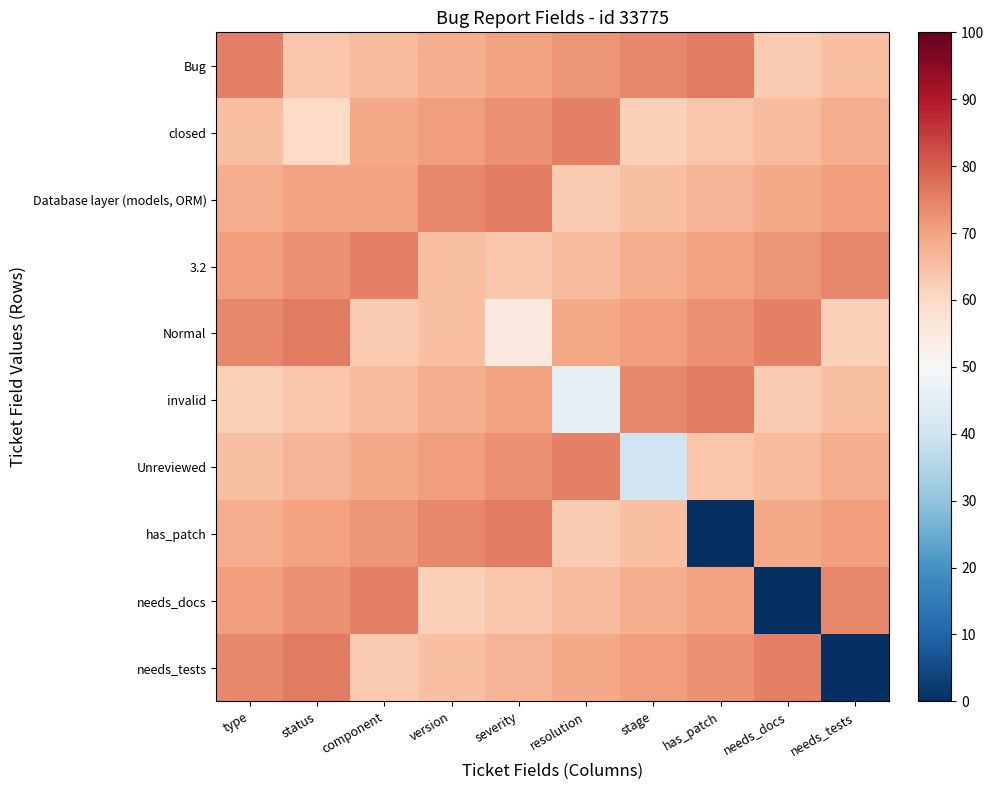

What is the total value across all series at status?

693